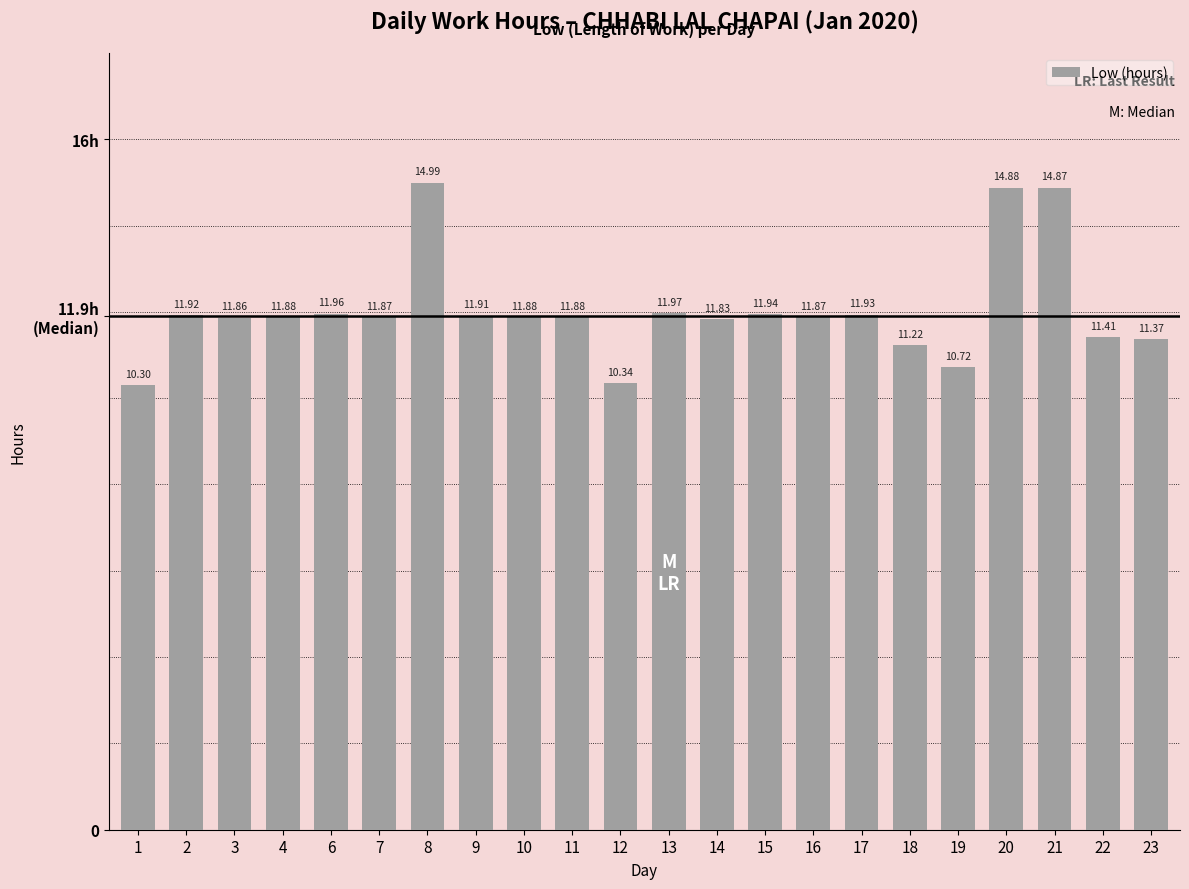

What value does the data have at 4?

11.9